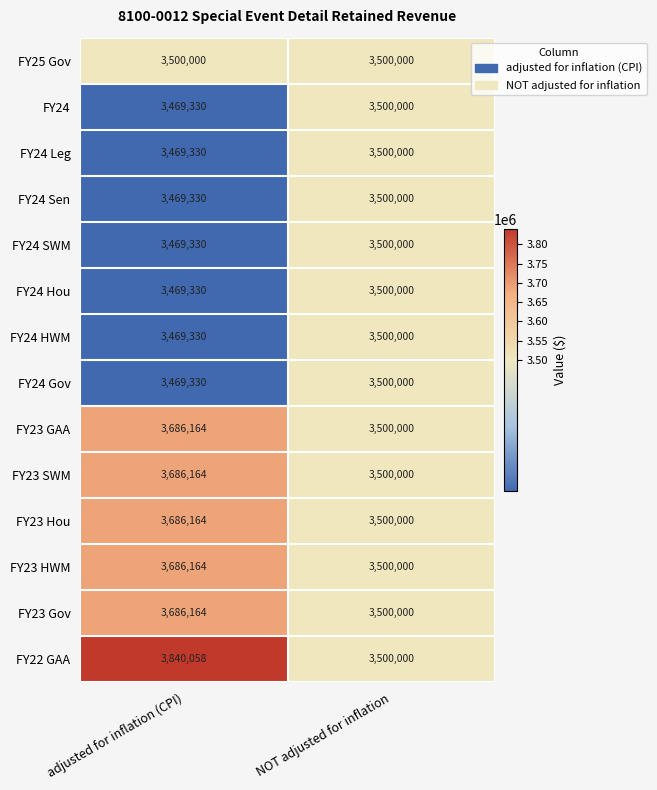

The FY24 HWM series shows 3500000 at NOT adjusted for inflation. True or false?

True